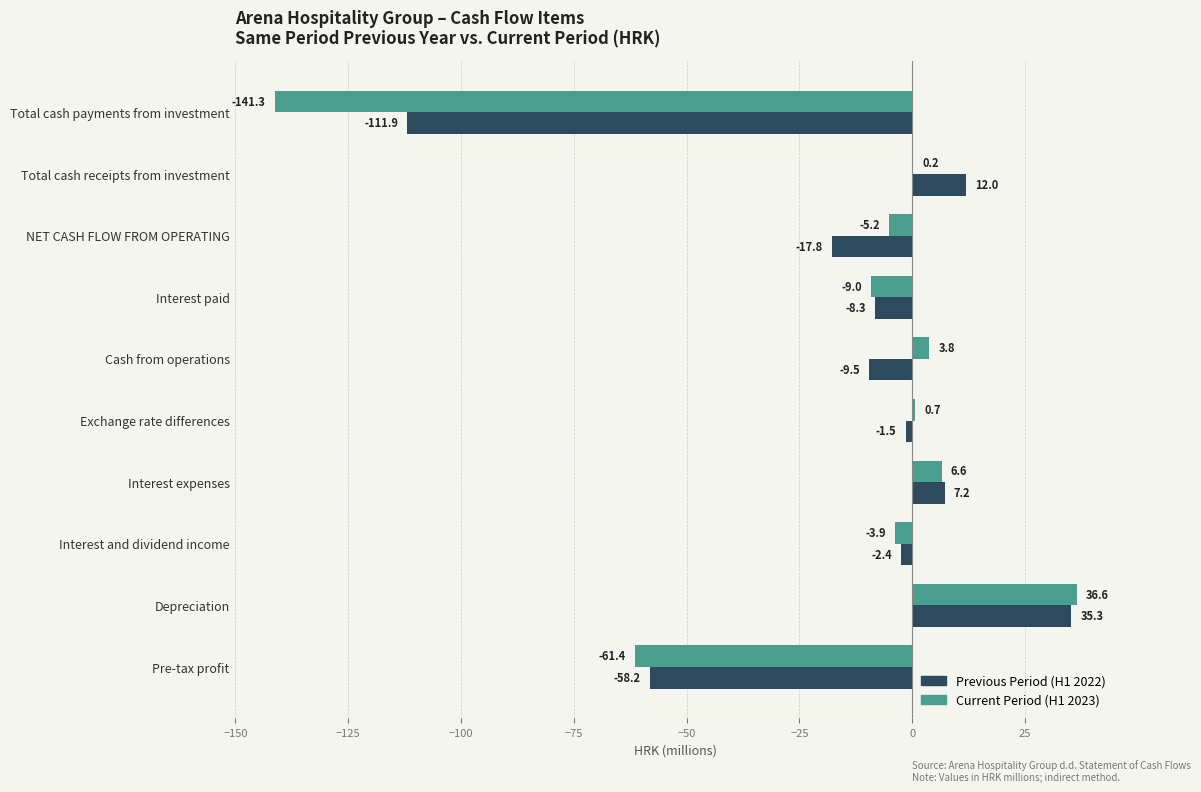

What is the sum of all Previous Period (H1 2022) values?

-155.1